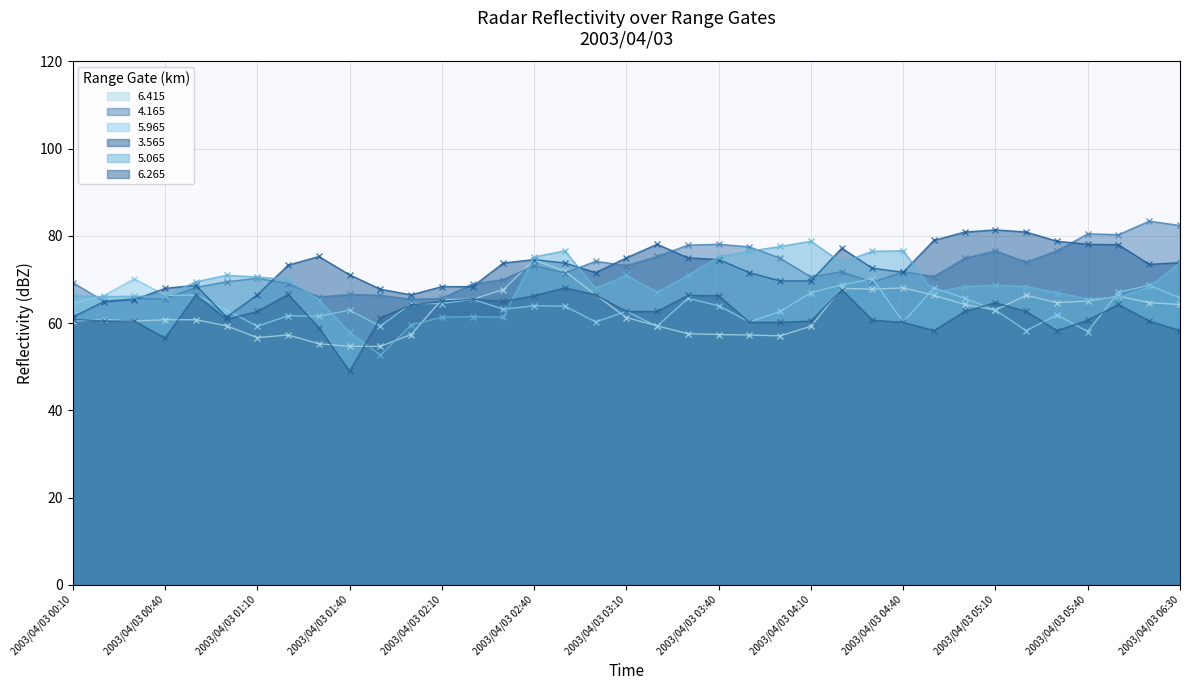

Which series has the largest total across all categories?

3.565